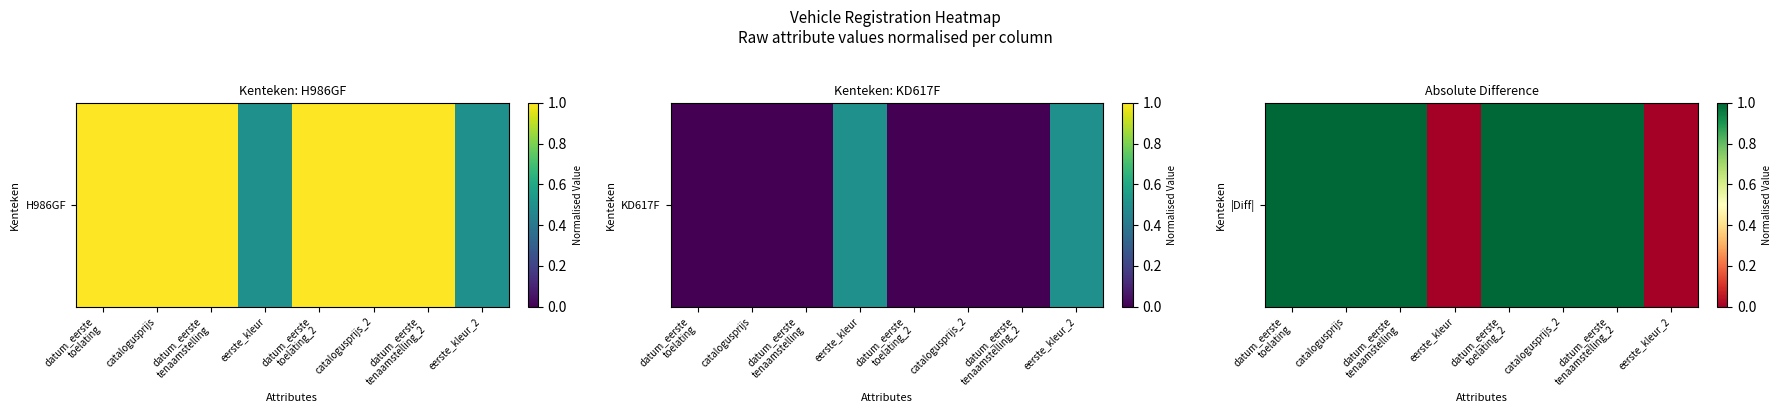

What is the change in value from datum_eerste
tenaamstelling_2 to eerste_kleur_2?

-1